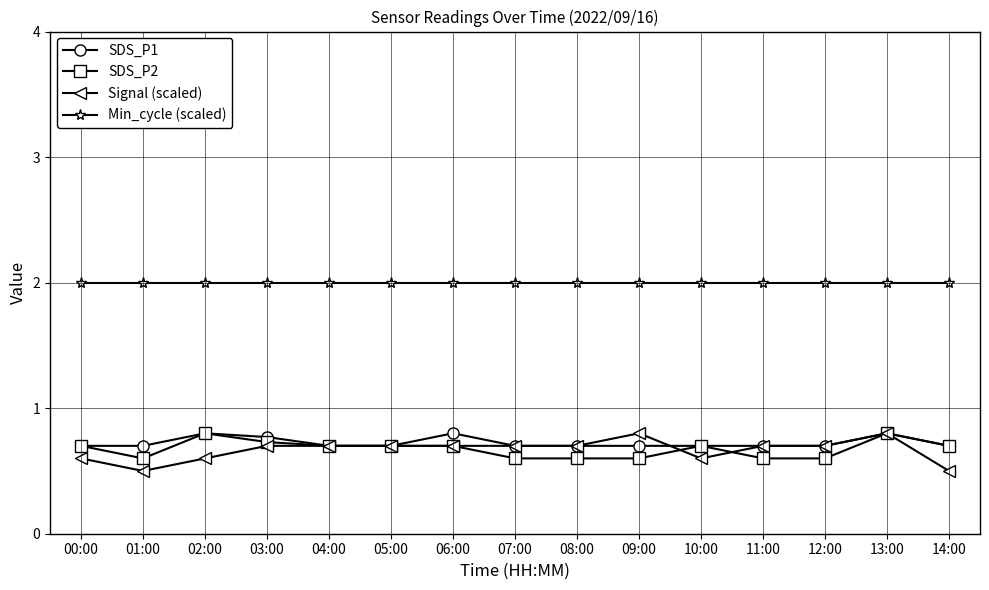

What is the total value across all series at 03:00?

4.2